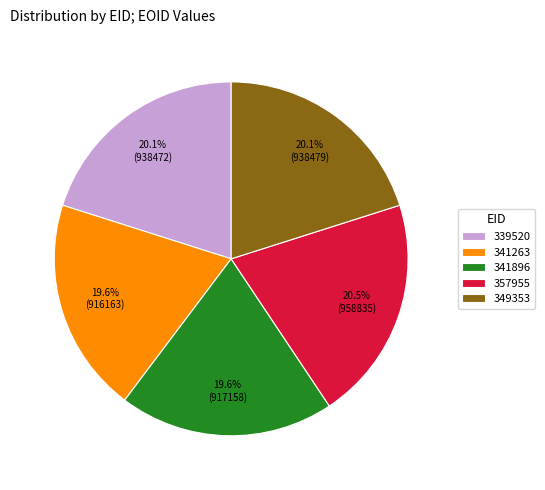

Is it true that 341263 is 20% of the pie?

True